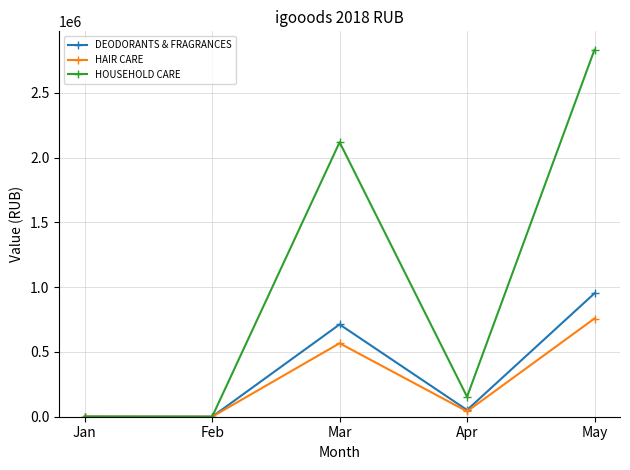

Where is DEODORANTS & FRAGRANCES nearest to the value 476212?

Mar